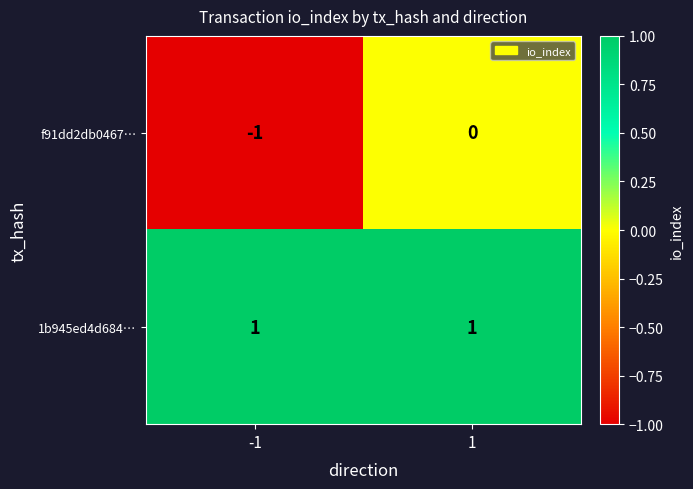

The 1b945ed4d684… series shows 2 at 1. True or false?

False